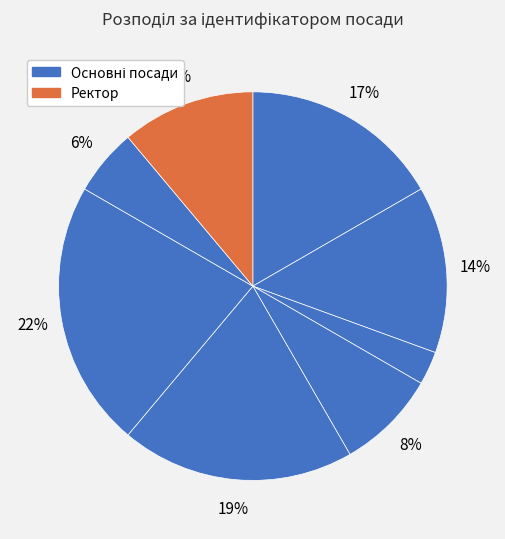

How many segments does this pie chart have?

8